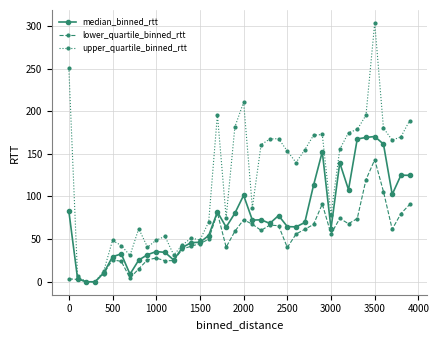

True or false: lower_quartile_binned_rtt has more than 0 interior local peaks.

True